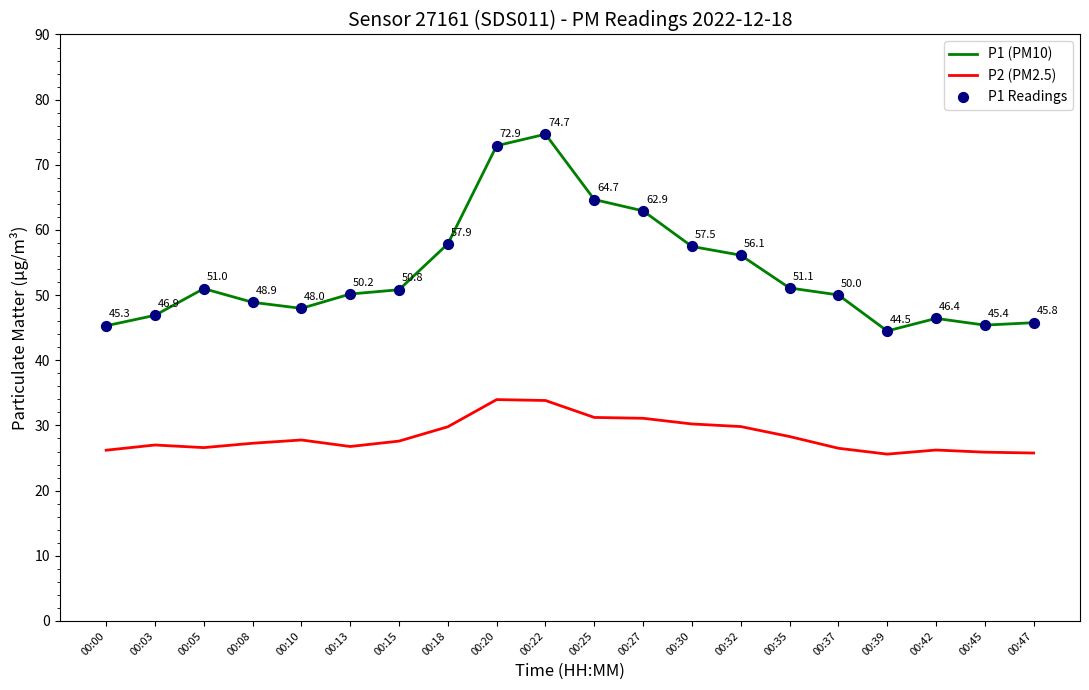

Where is P1 (PM10) nearest to the value 59?

00:18